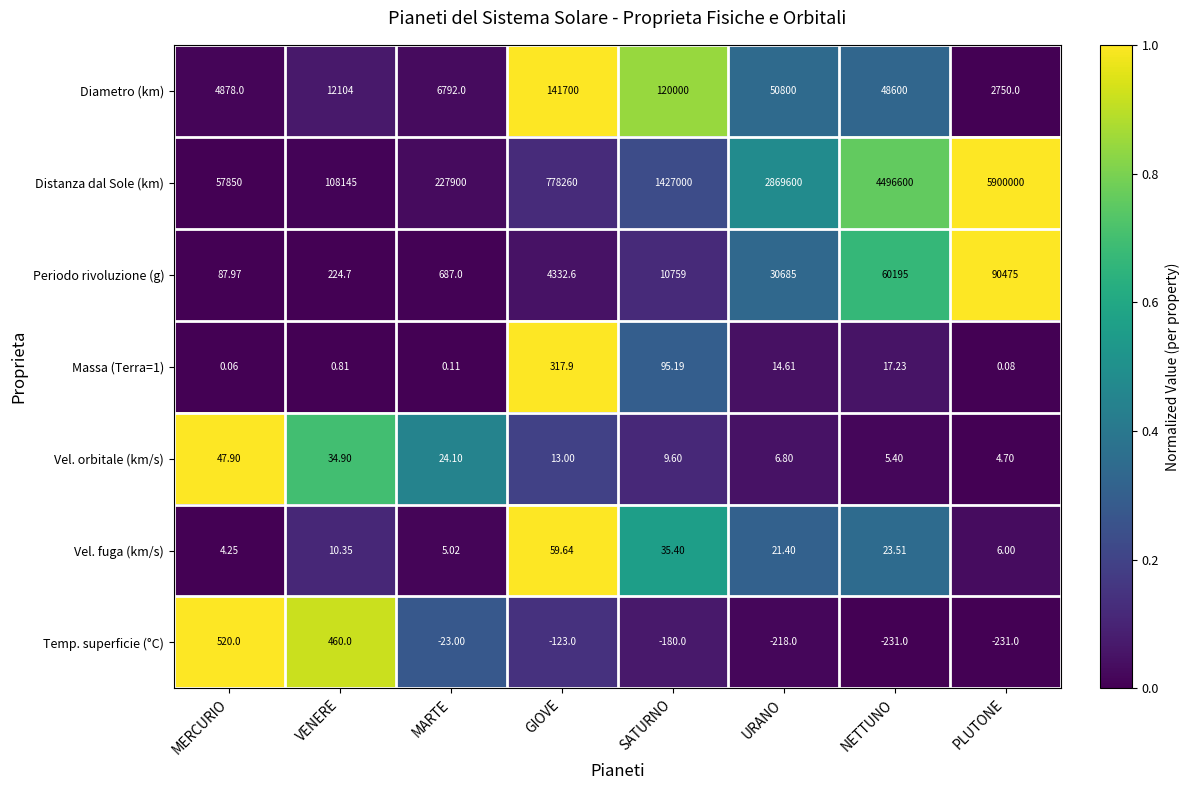

Which series has the widest spread of values?

Distanza dal Sole (km)